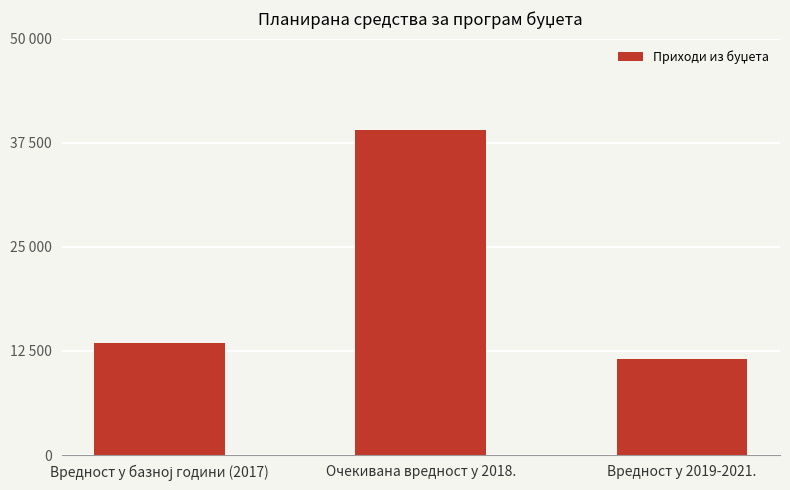

The value at Вредност у базној години (2017) is 22232. True or false?

False